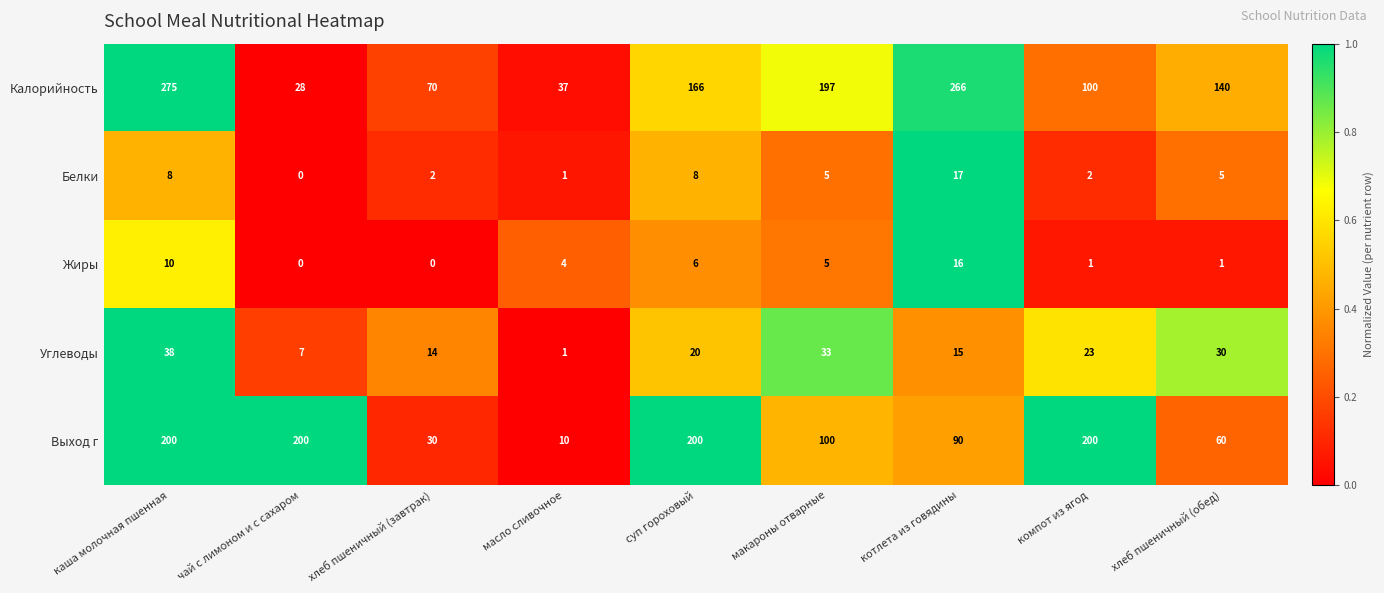

What is the average value of the Калорийность series?

142